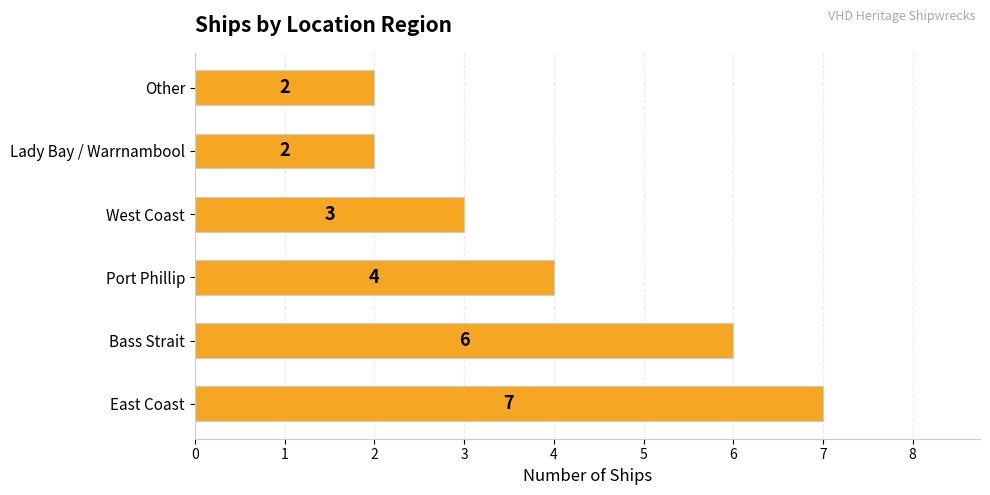

Count the values in the range 2 to 6.

5